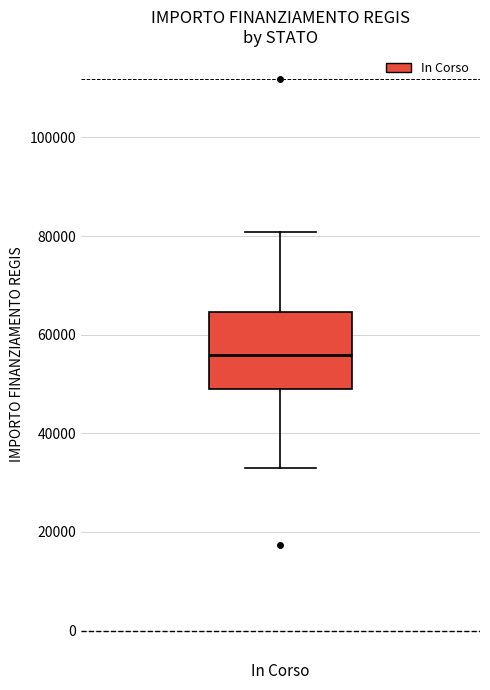

Where does the upper whisker of the box for In Corso end on the y-axis? The values are not printed on the chart, so give them approximately, as read against the axis.

80000